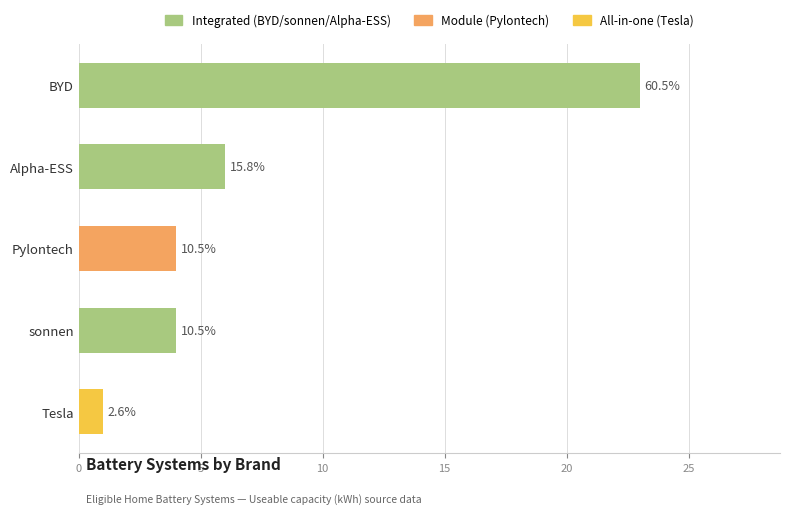

Are the bars horizontal?

Yes